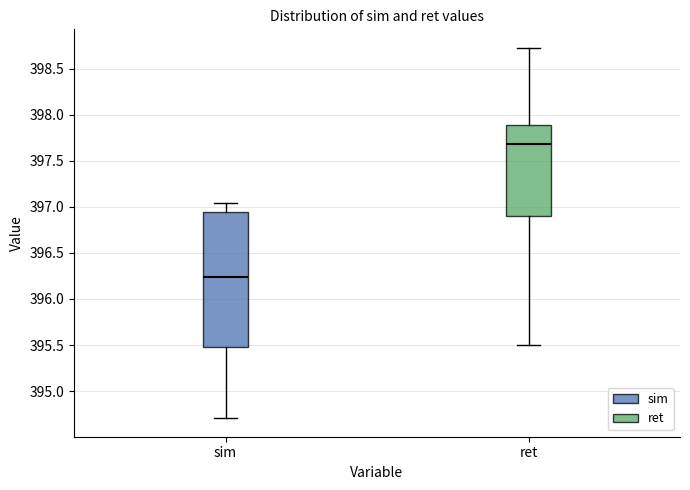

Which box has the lowest median line?

sim